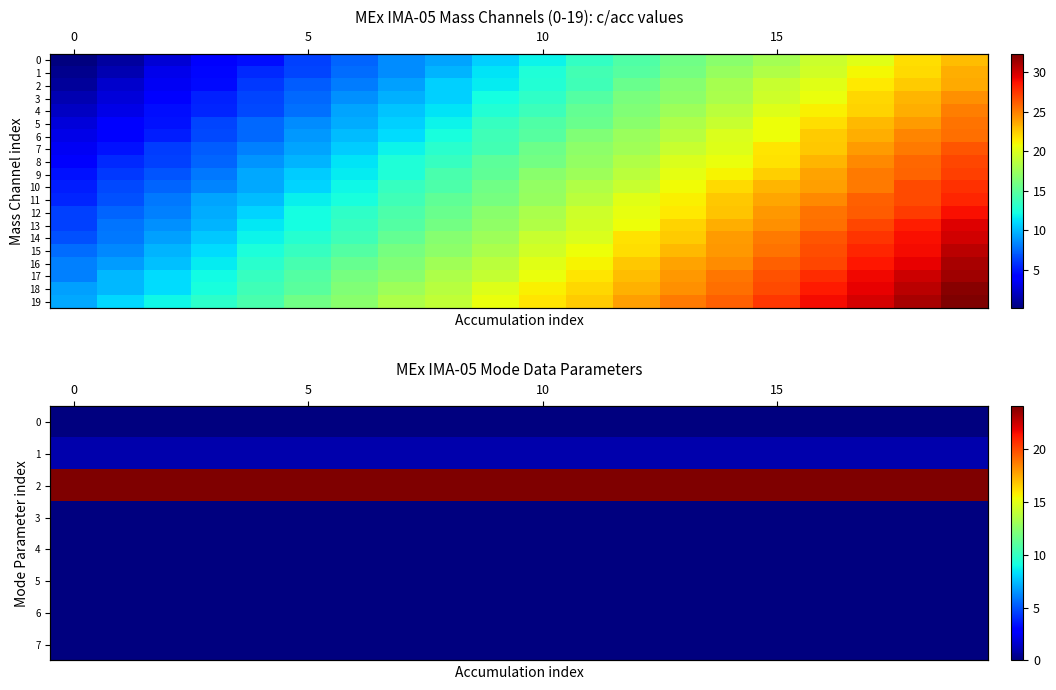

What is the difference between the maximum and minimum values in the 14 series?

23.2